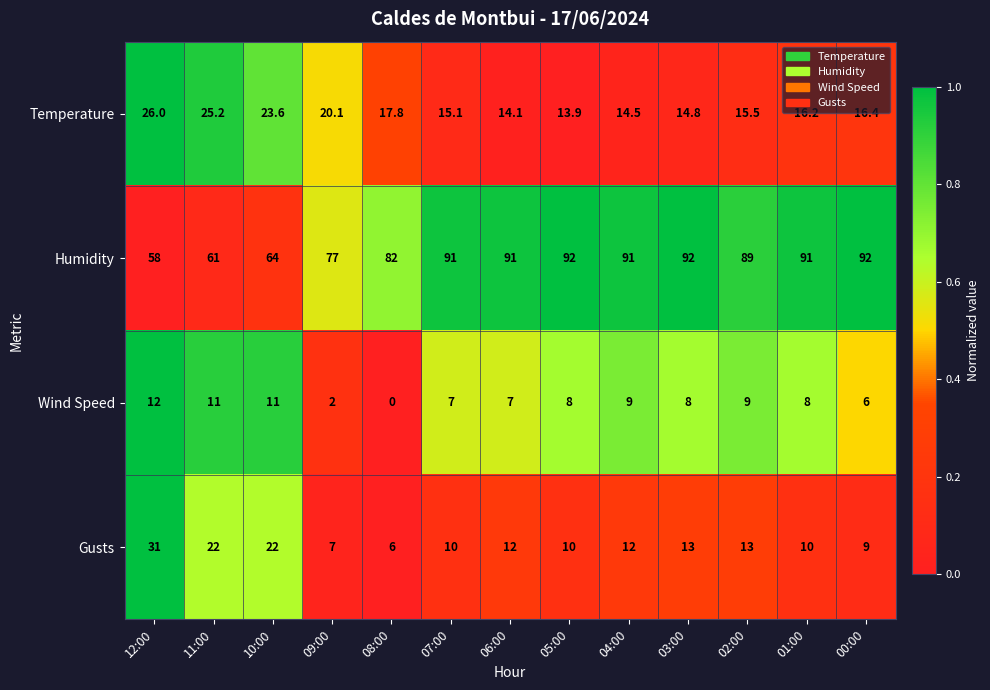

What is the average value of the Humidity series?

82.4